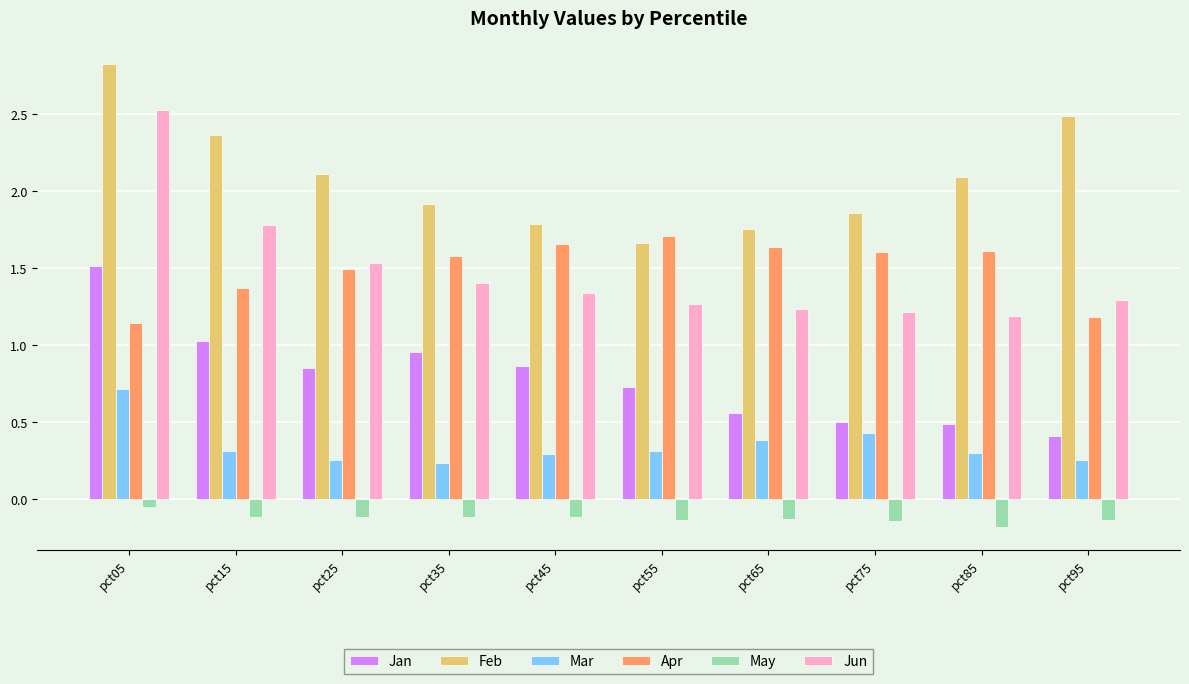

List the series in order of their peak value, highest first.

Feb, Jun, Apr, Jan, Mar, May